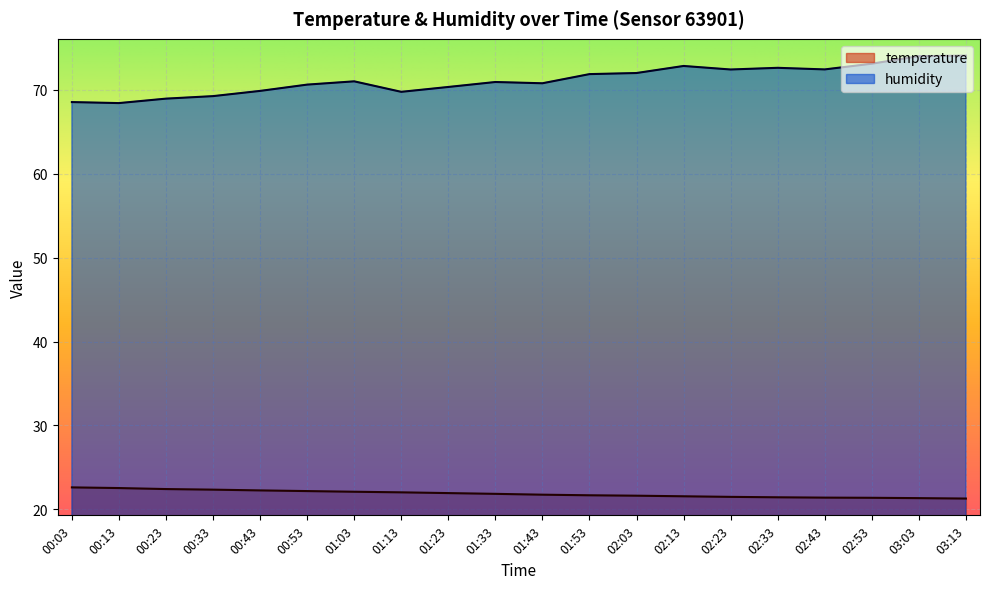

The humidity series shows 26.7 at 02:03. True or false?

False